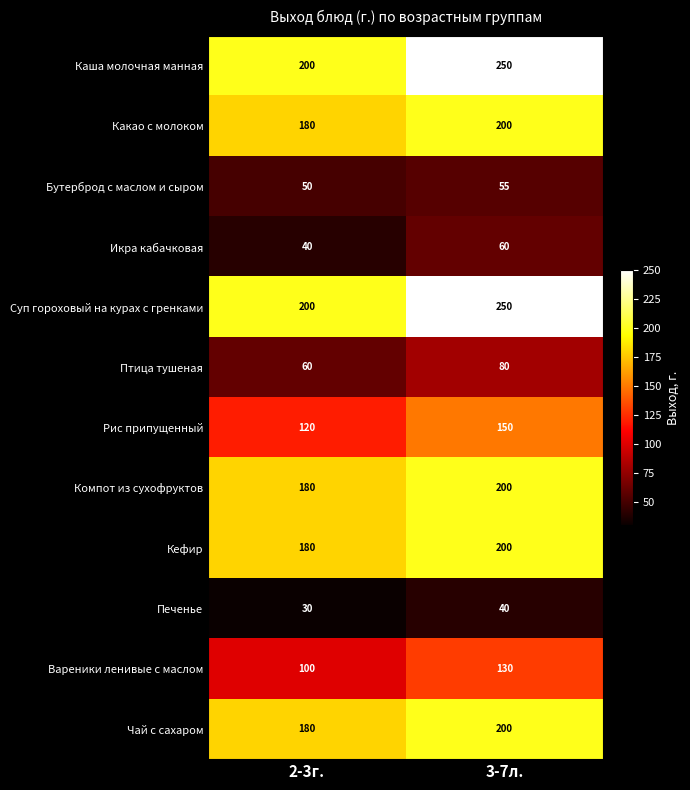

The Икра кабачковая series shows 21 at 2-3г.. True or false?

False